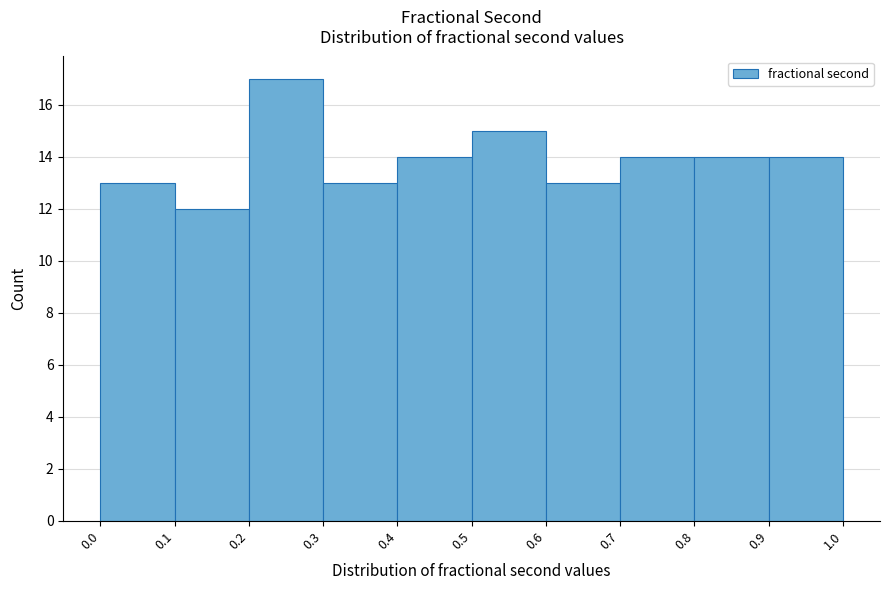

Which range on the x-axis has the tallest bar?

0.2 to 0.3